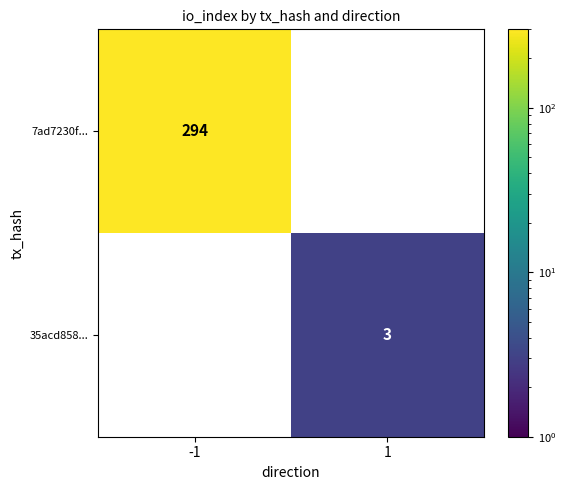

Is it true that 7ad7230f... equals 294 at -1?

True